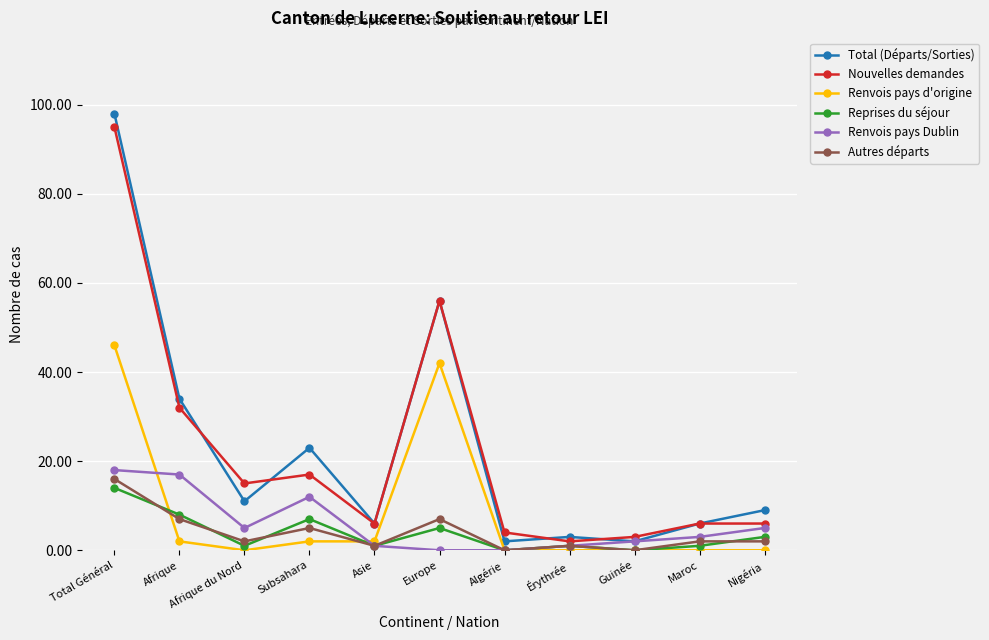

Where is the first local minimum for Renvois pays d'origine?

Afrique du Nord